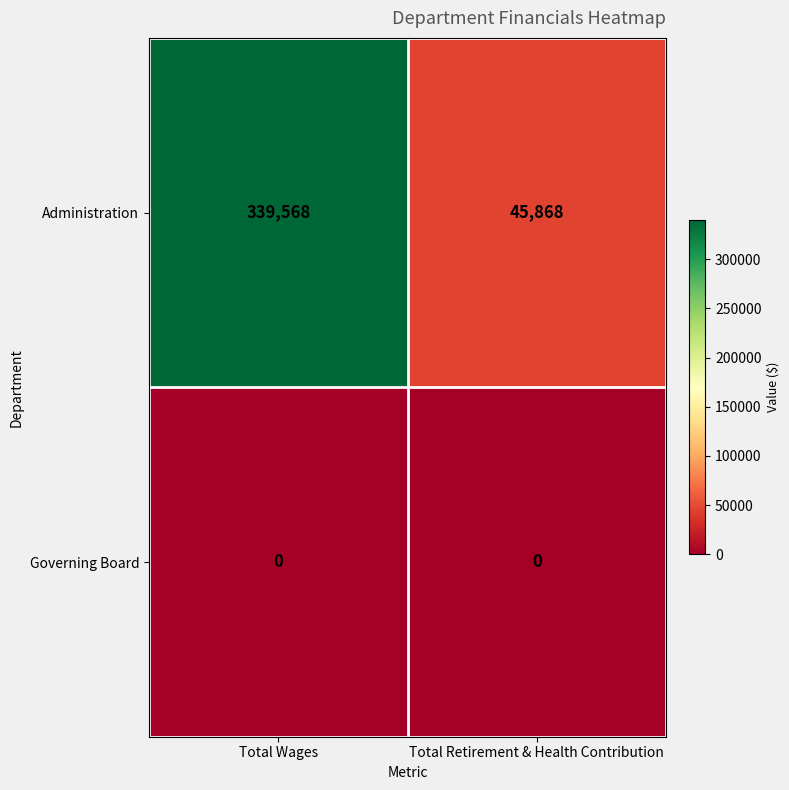

What is the greatest value displayed?

339568